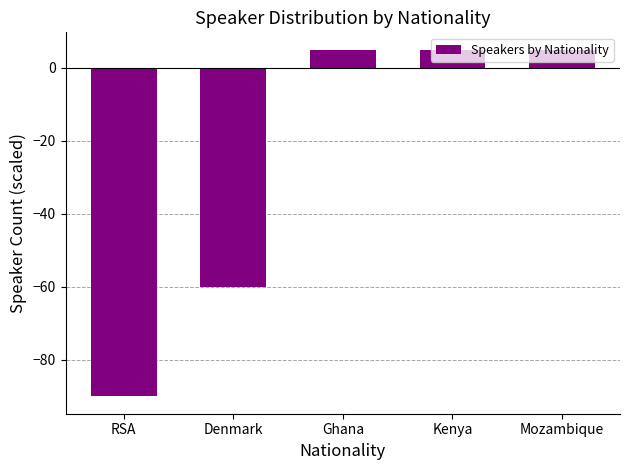

Between Denmark and RSA, which is larger?

Denmark